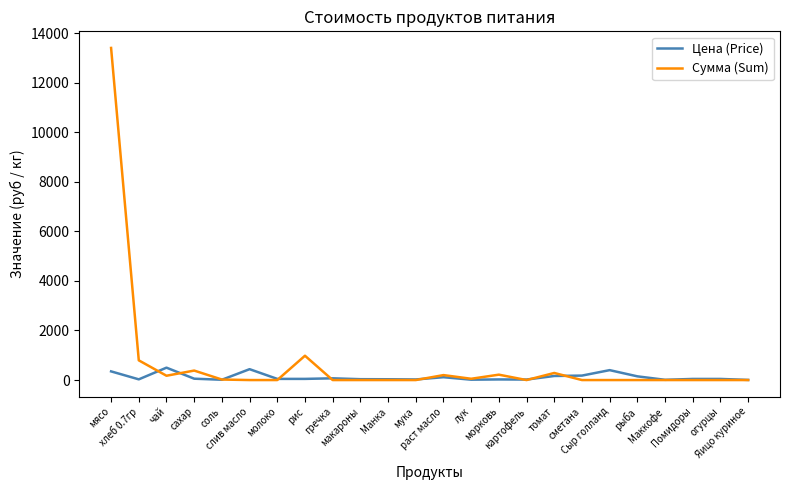

At how many categories does at least one series exceed 8920?

1